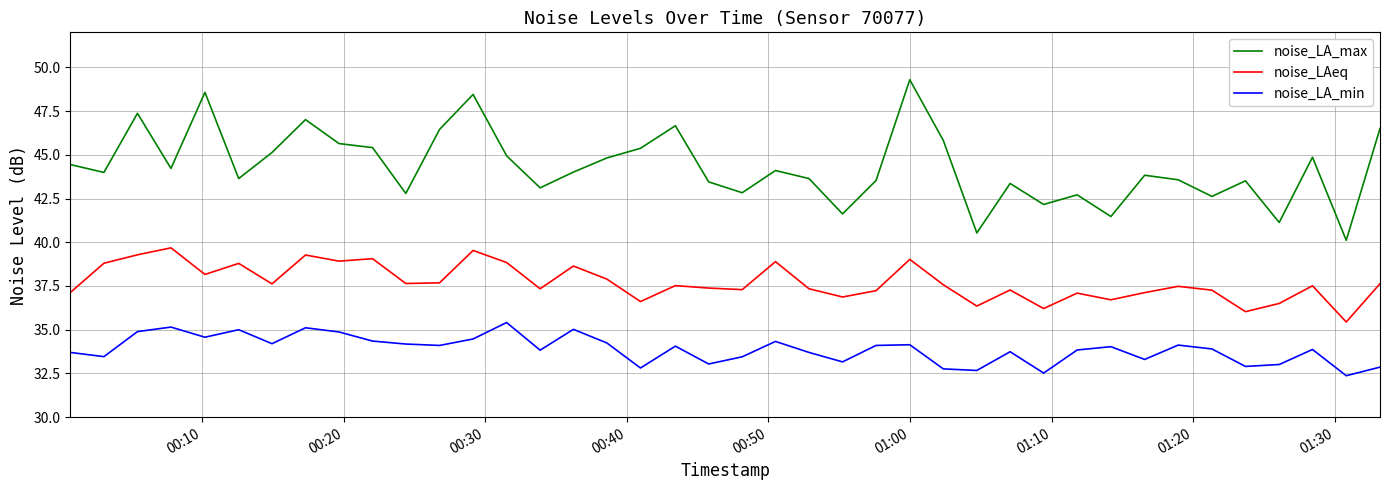

What is the maximum value shown in the chart?

49.3